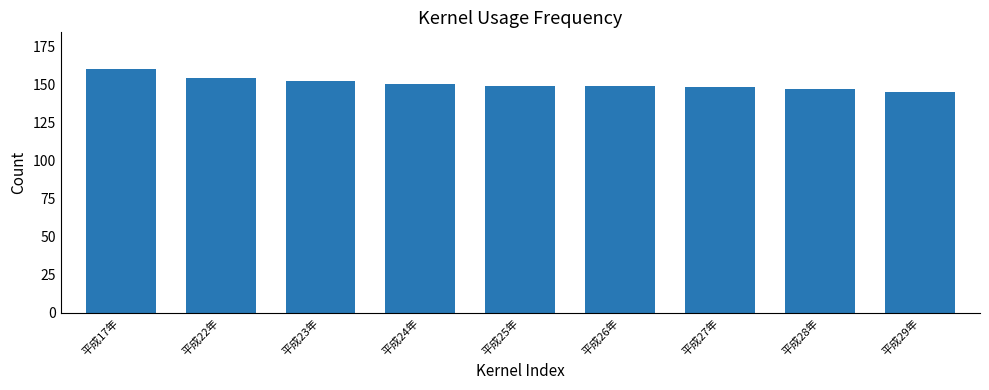

What is the label of the 9th bar from the right?

平成17年